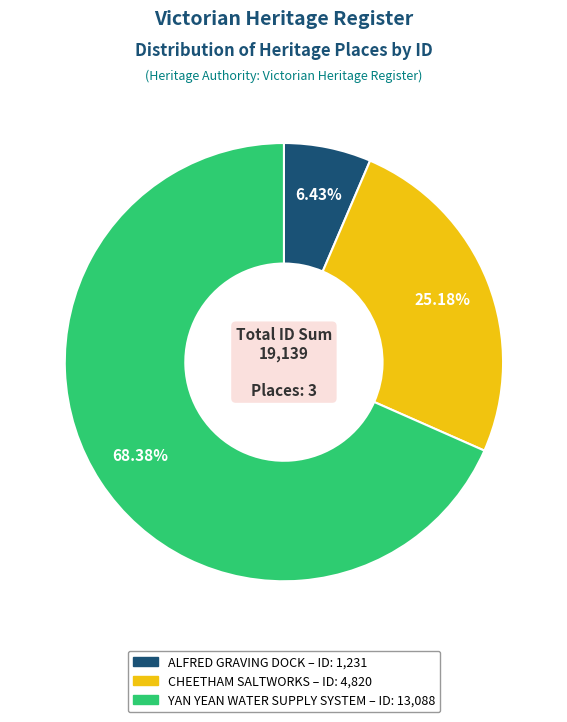

What is the largest slice in the pie chart?

YAN YEAN WATER SUPPLY SYSTEM